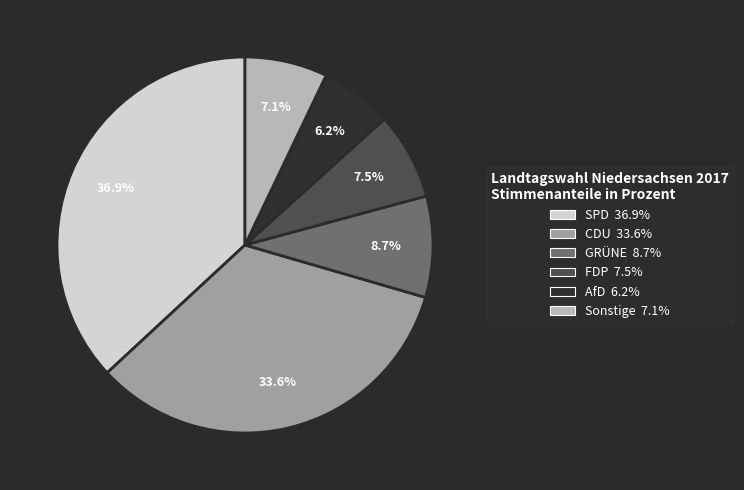

What percentage do FDP and CDU together represent?

41.1%